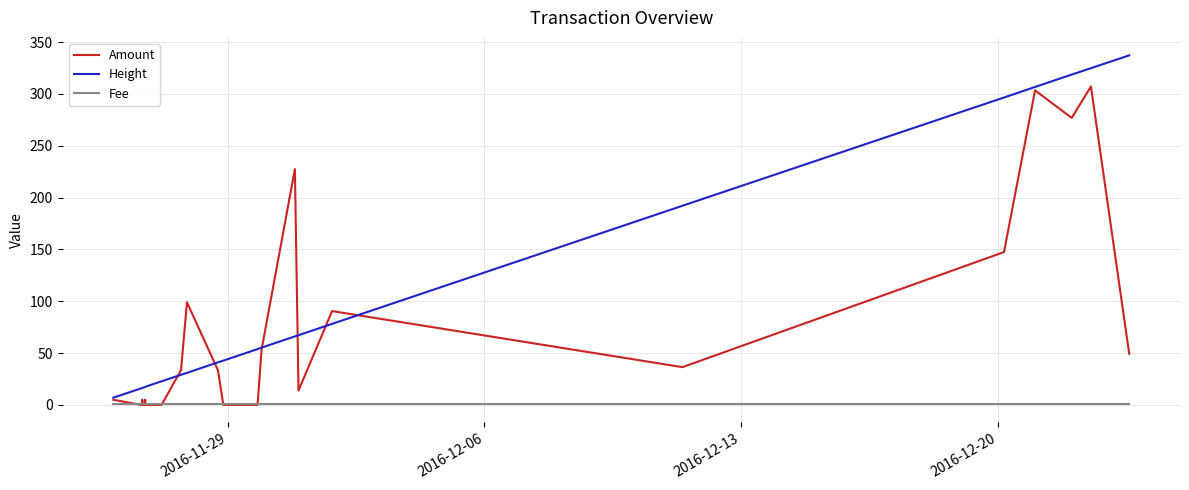

What is the maximum value shown in the chart?

337.2